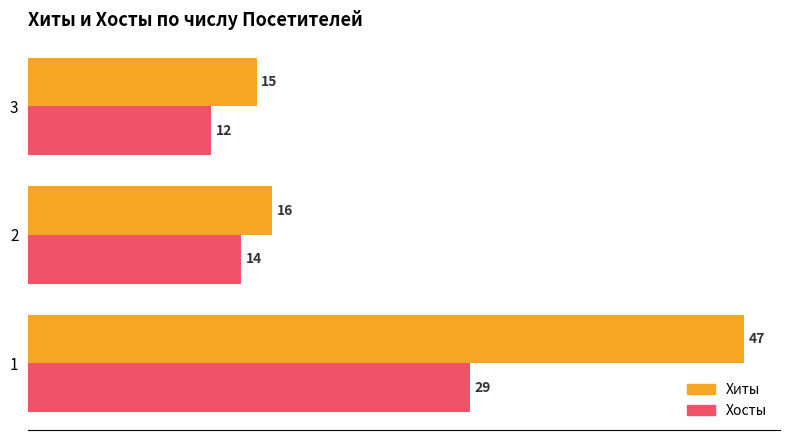

How many Хосты values are between 12 and 29?

3